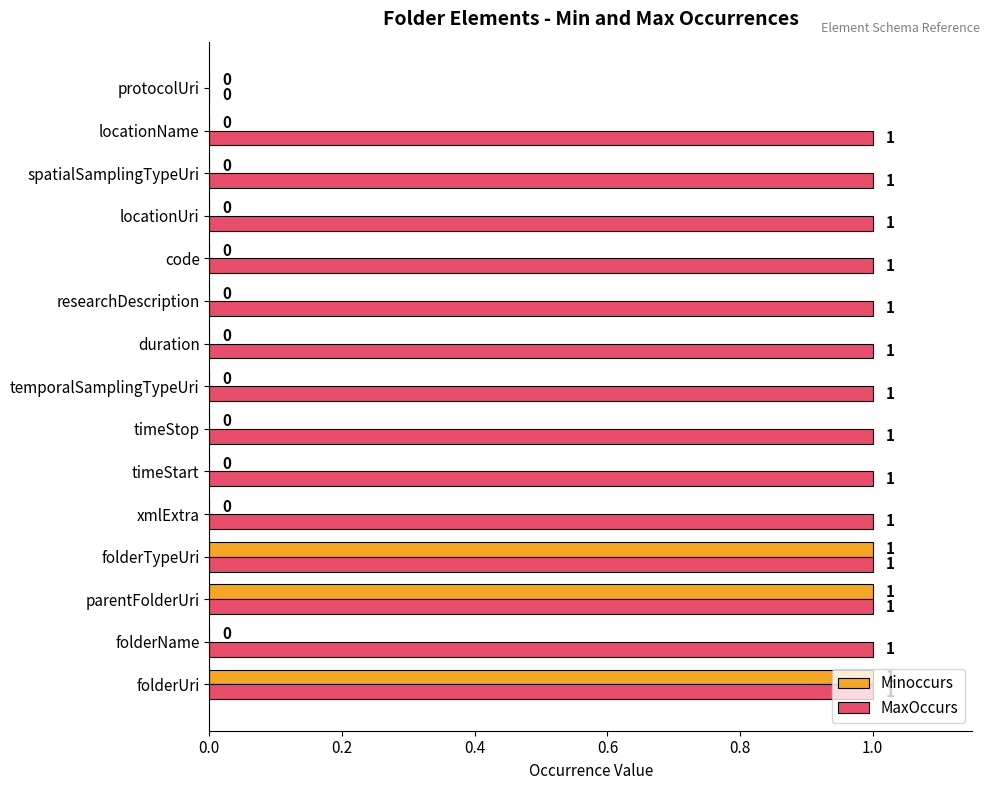

What is the maximum value shown in the chart?

1